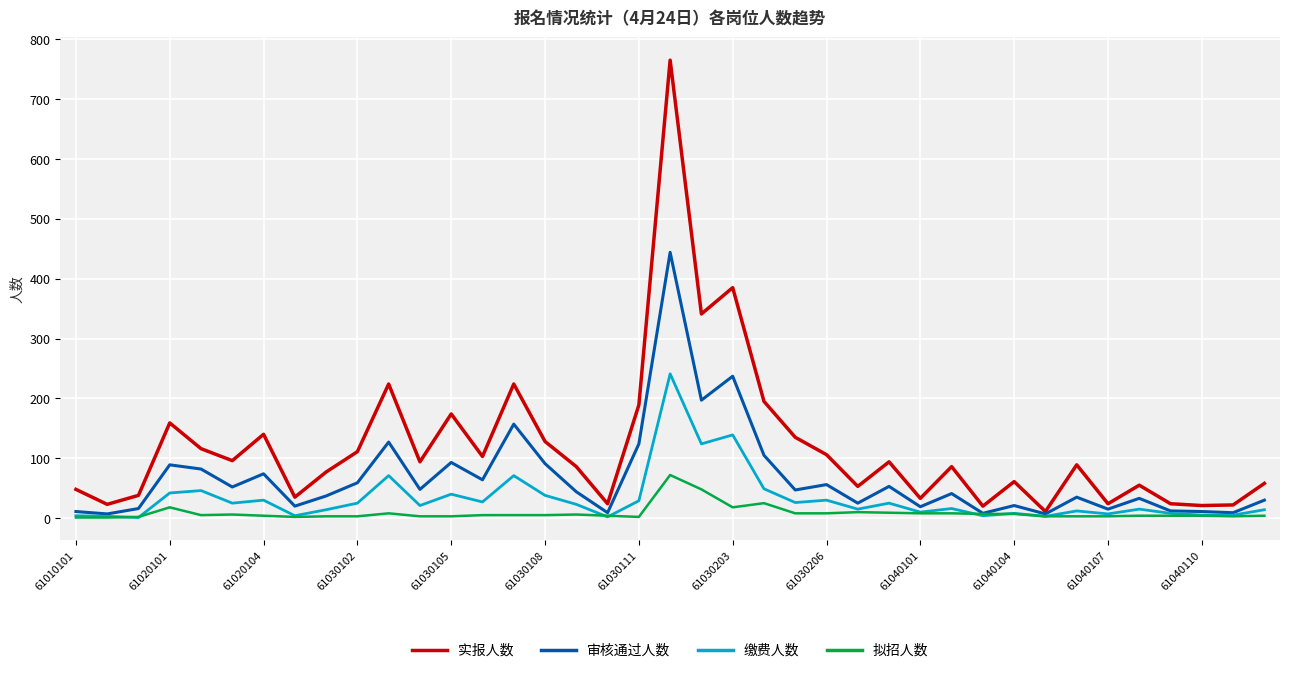

What is the maximum value shown in the chart?

765